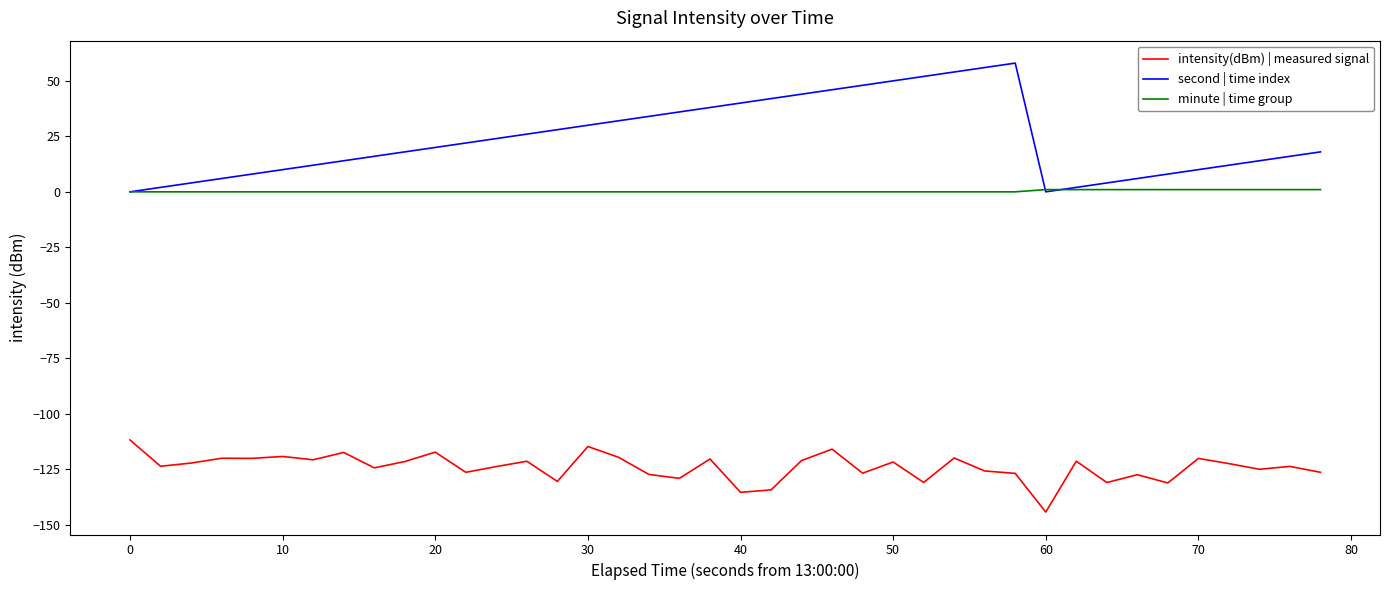

Which series has the largest range (max minus min)?

second | time index